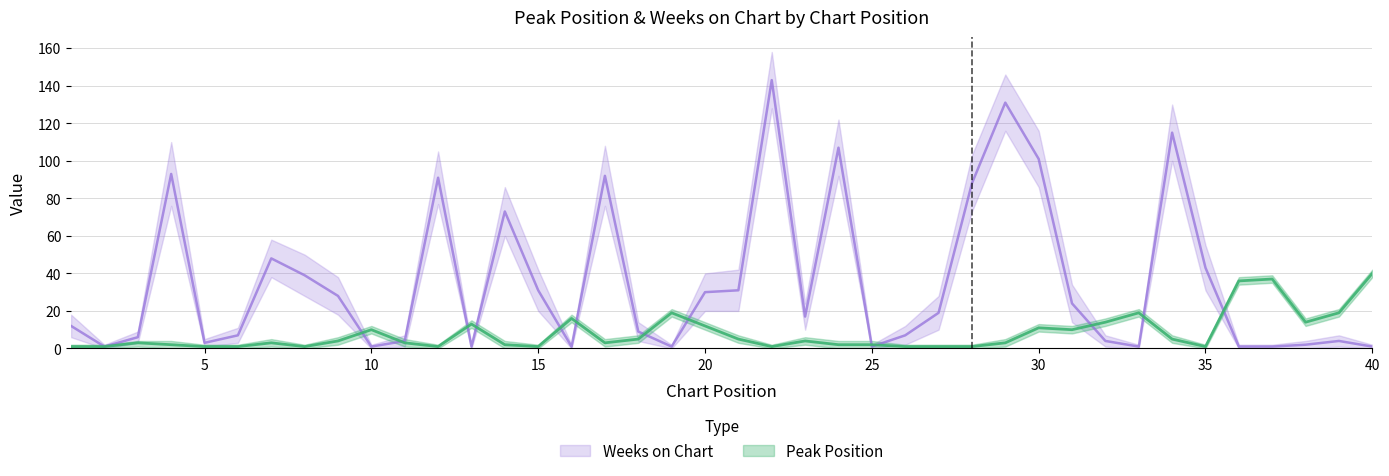

Count the number of data series in this chart.

2